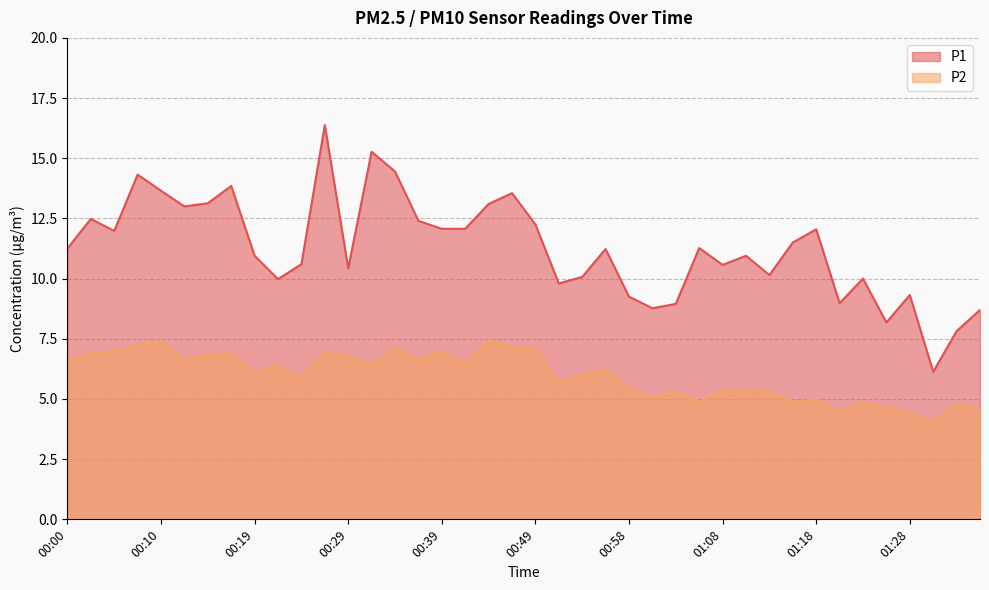

At which category is the sum across all series the highest?

00:27